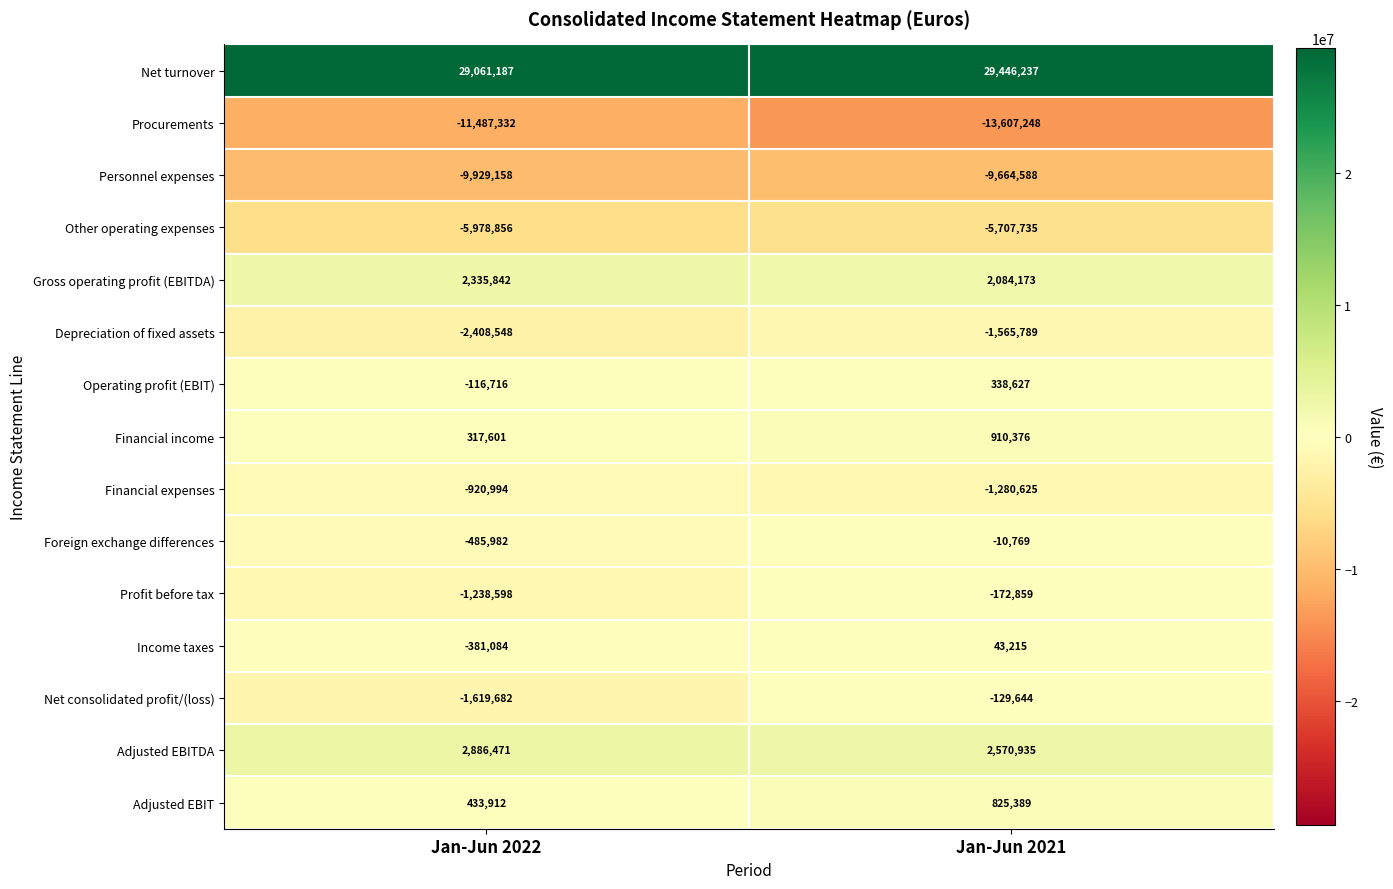

Which series changed the most between Jan-Jun 2022 and Jan-Jun 2021?

Procurements